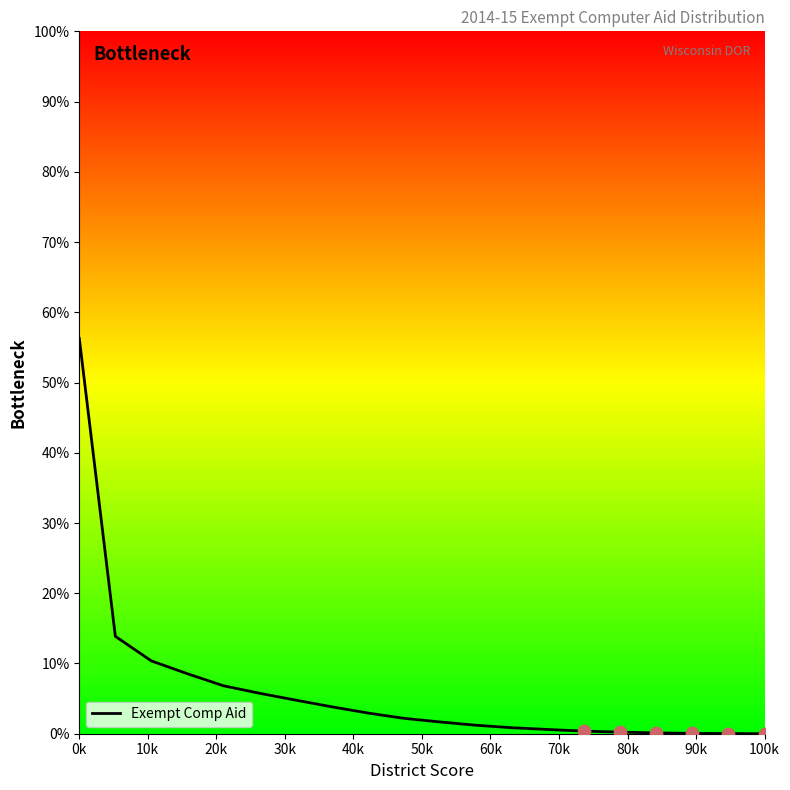

What is the difference between the maximum and minimum values?

56.3